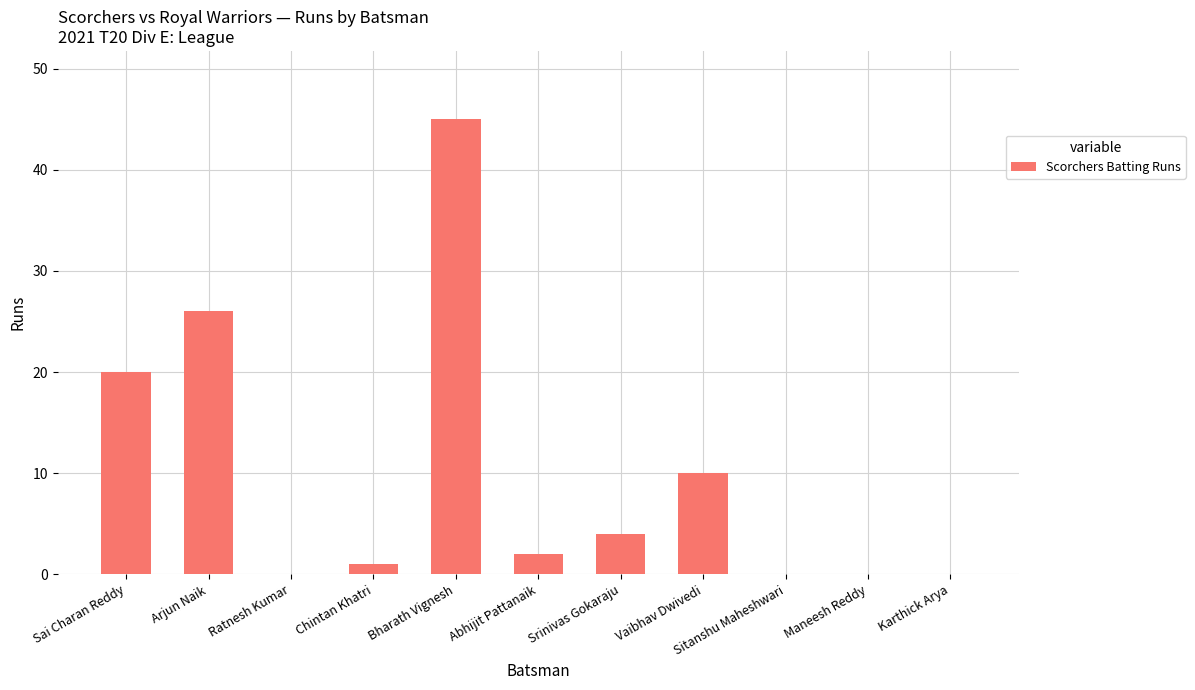

How many series are shown in this chart?

1